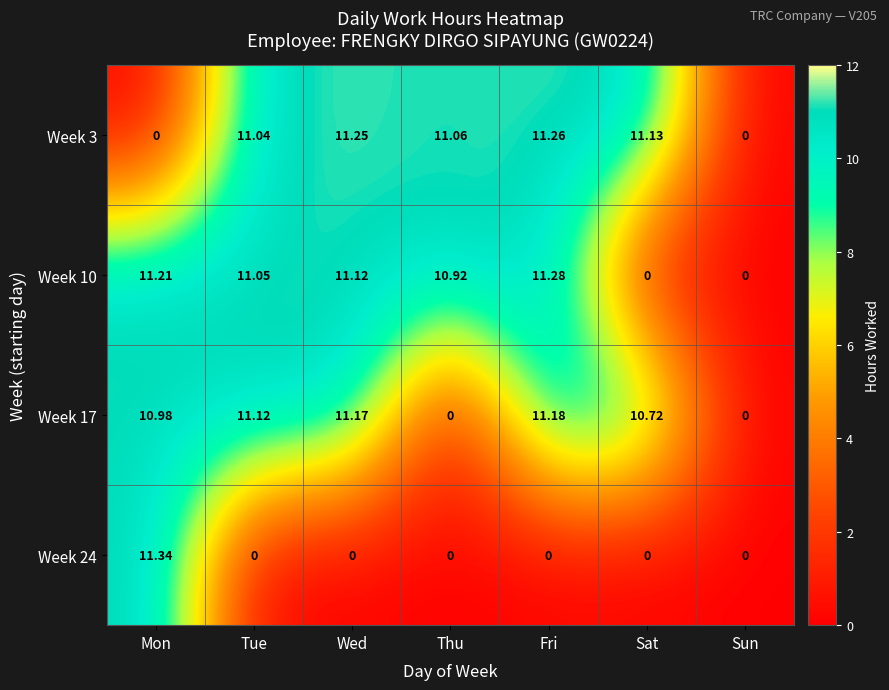

At how many categories does at least one series exceed 6?

6